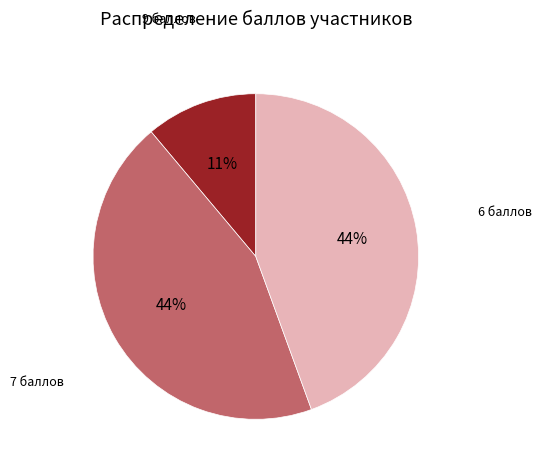

To the nearest percent, what is the difference between the largest and smallest slice percentages?

33%